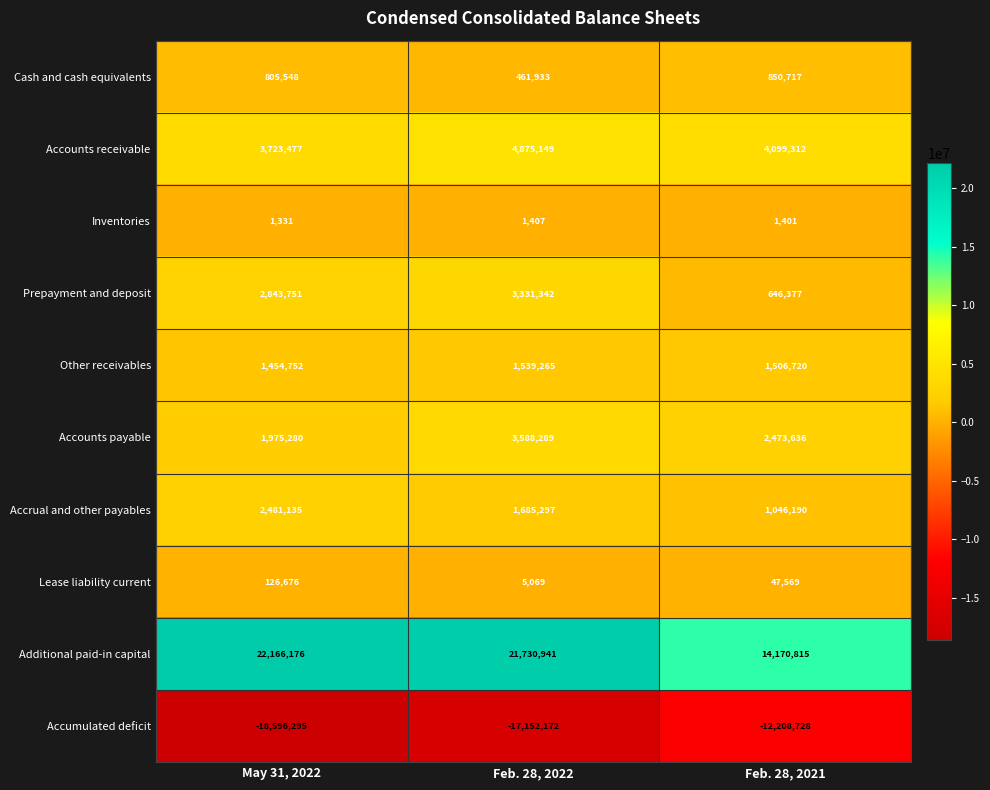

How many Accounts receivable values are between 3723477 and 4875149?

3